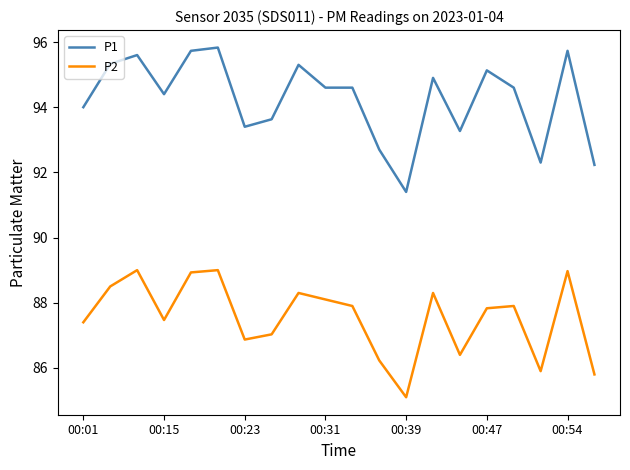

Rank the series by their average value, from highest to lowest.

P1, P2